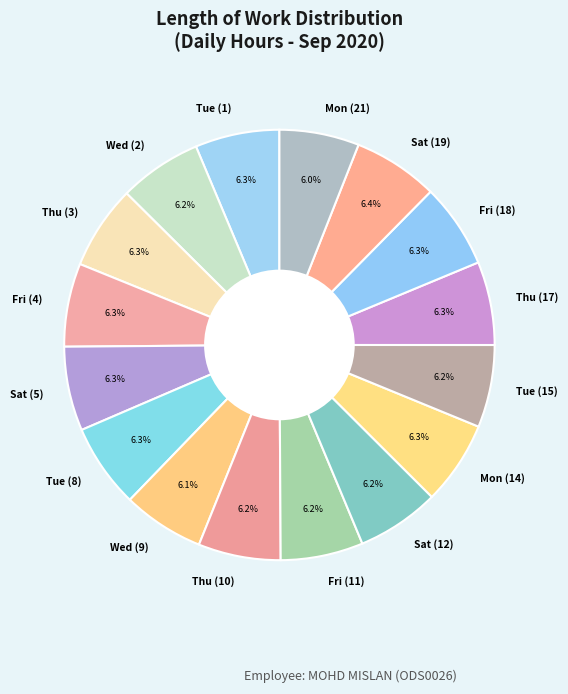

The Mon (21) slice represents 17% of the pie. True or false?

False